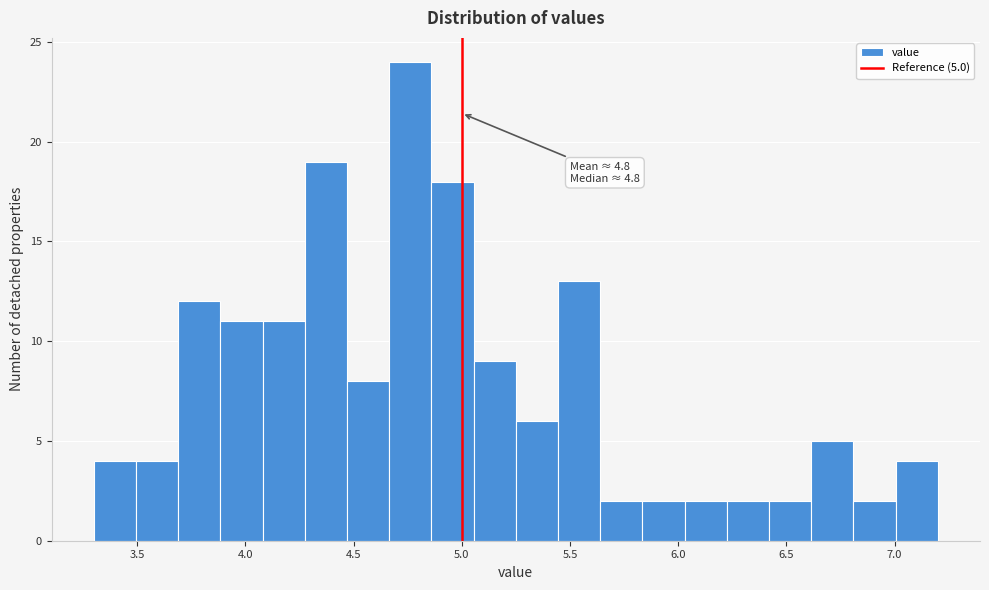

Read against the x-axis, roughly where is the centre of the tallest bar?

4.75